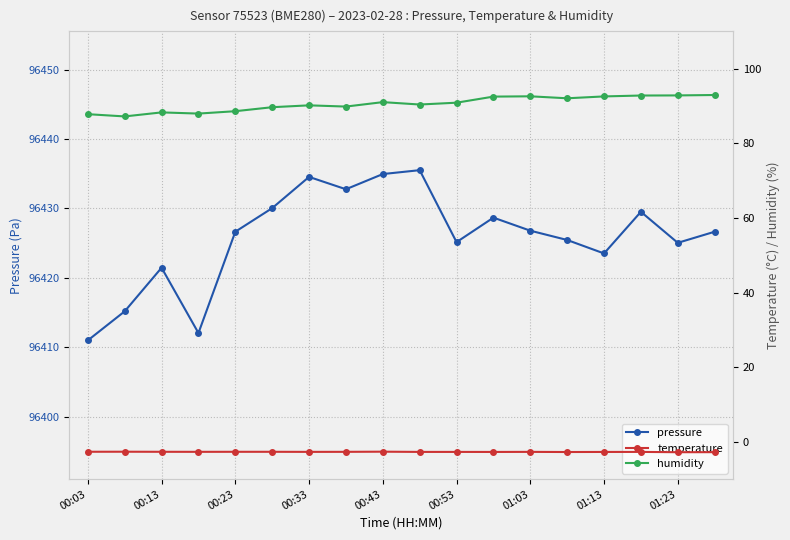

Which series has the largest total across all categories?

pressure